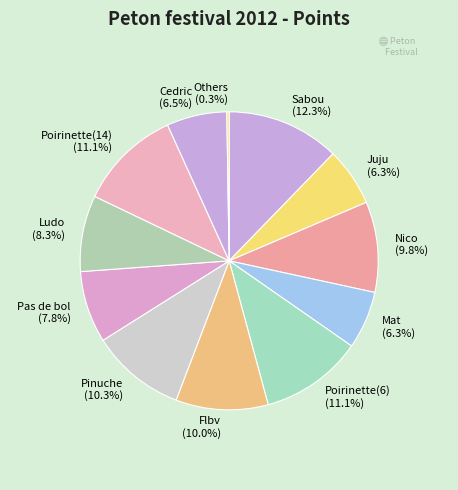

Is there a majority slice in this chart?

No